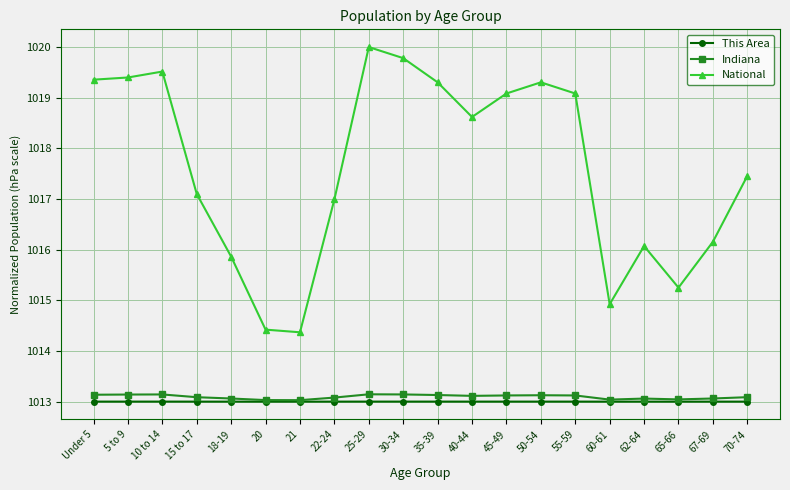

List the series in order of their peak value, lowest first.

This Area, Indiana, National